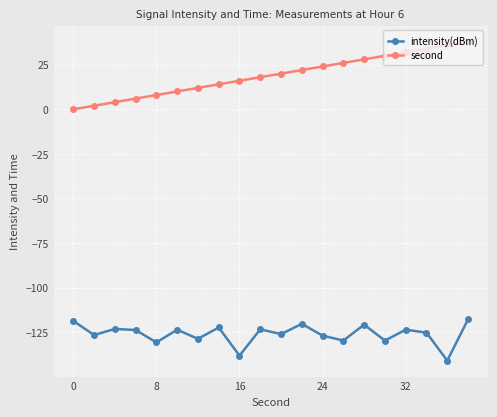

What is the smallest value displayed?

-140.9